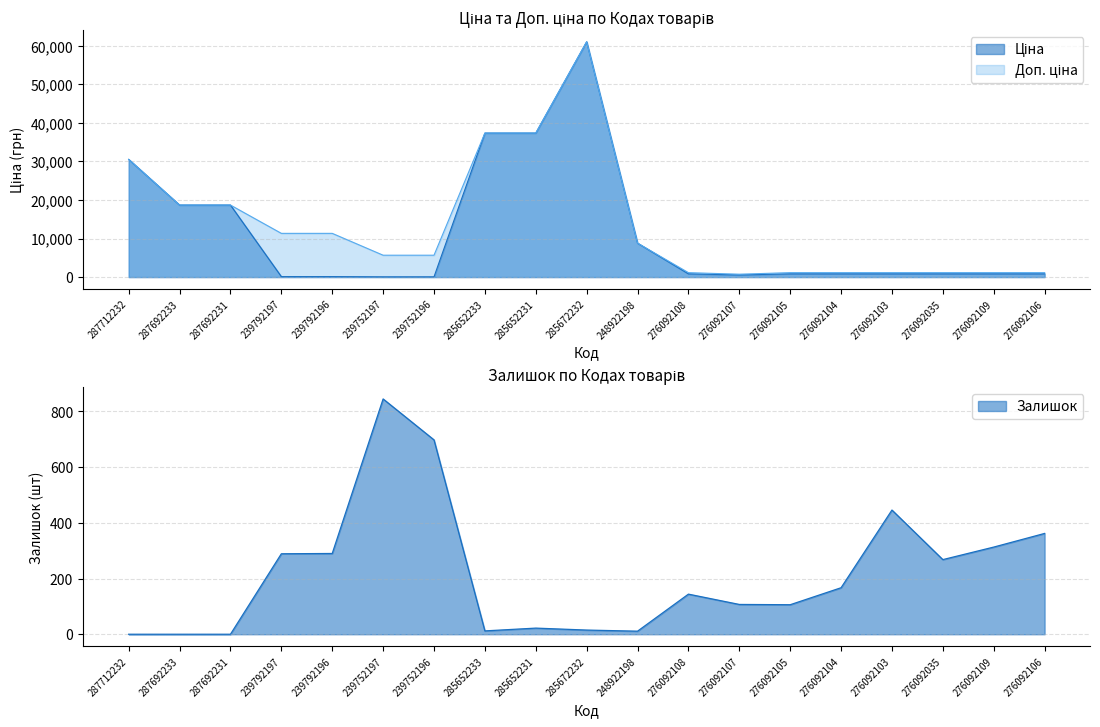

Which series has the largest range (max minus min)?

Ціна